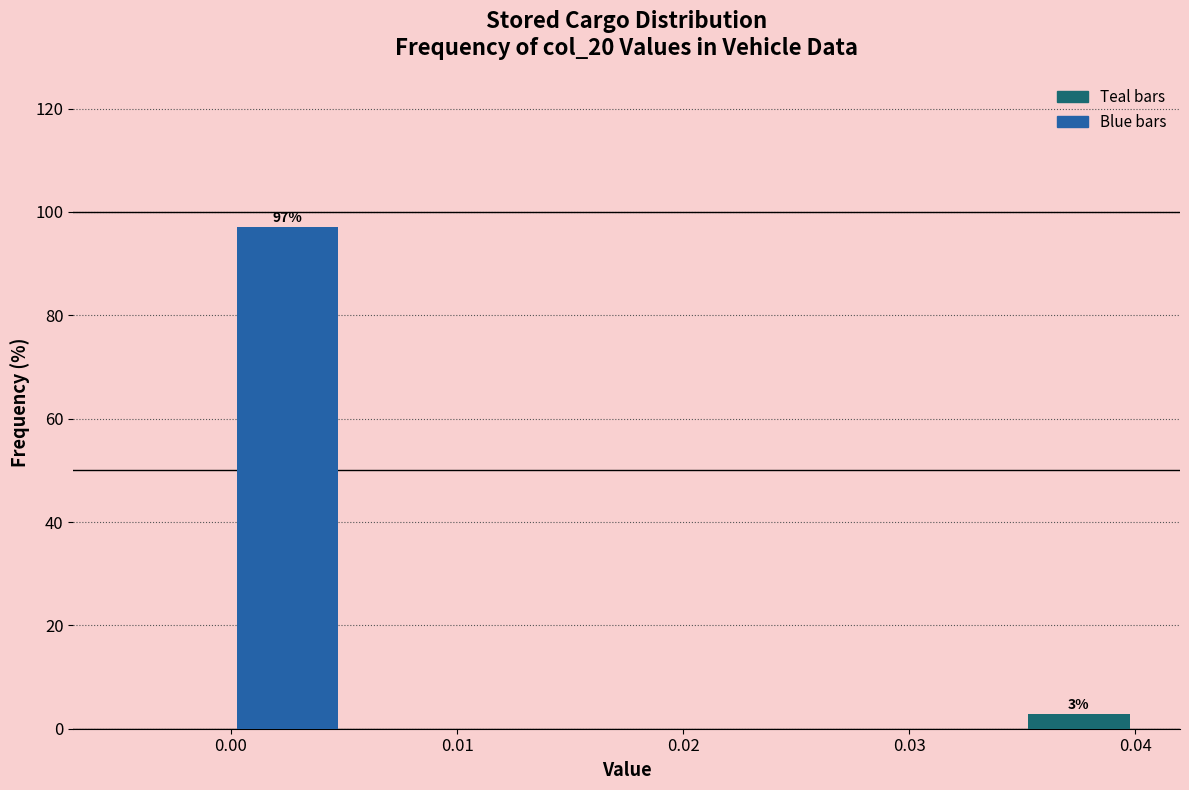

Which range on the x-axis has the tallest bar?

0.000 to 0.005